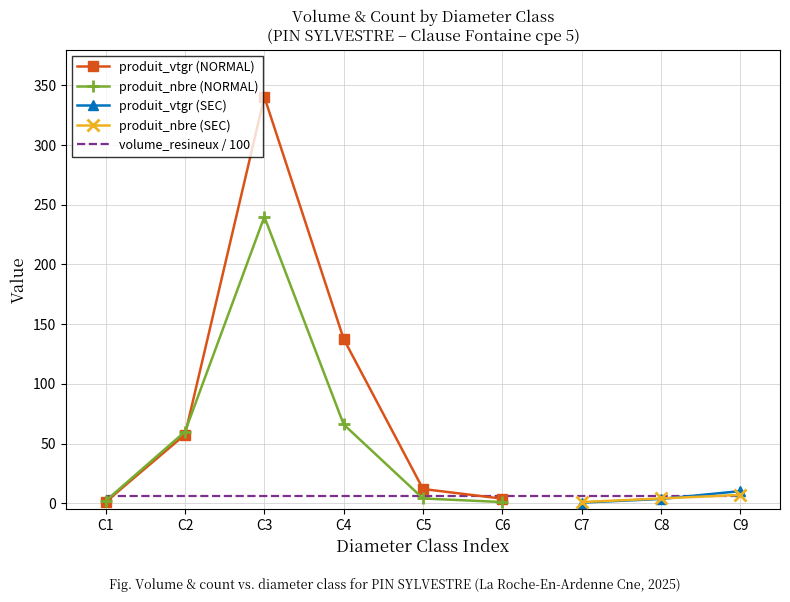

At which category does produit_nbre (NORMAL) reach its first local peak?

C3